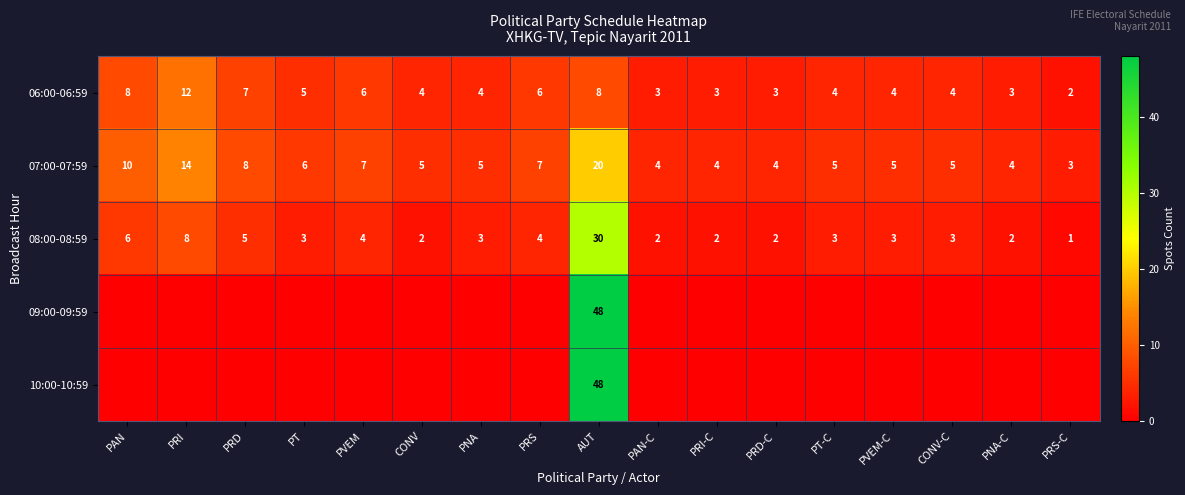

Count the 06:00-06:59 values in the range 3 to 6.

12